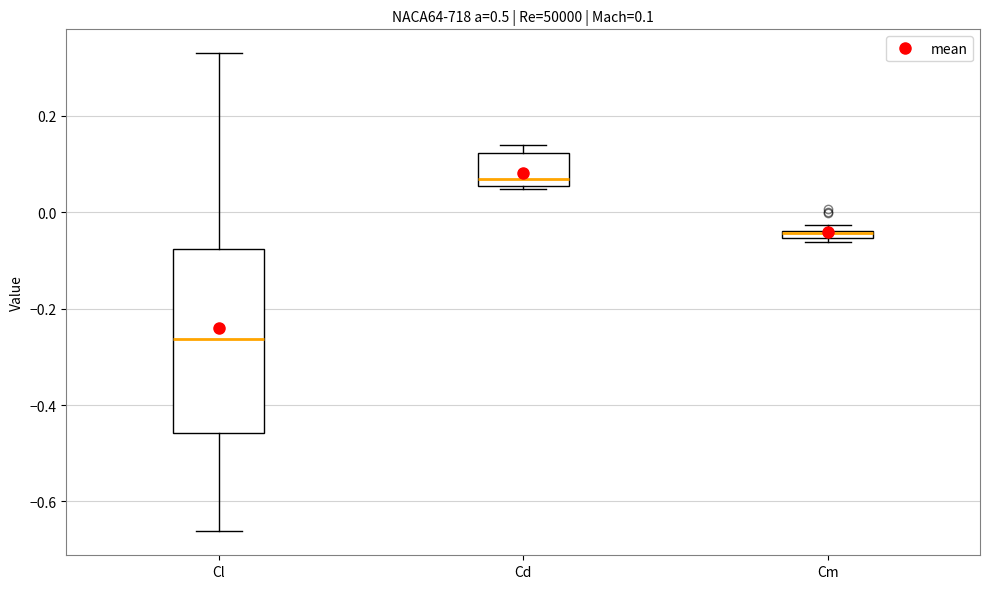

Which box is the tallest, from its lower edge to its upper edge?

Cl